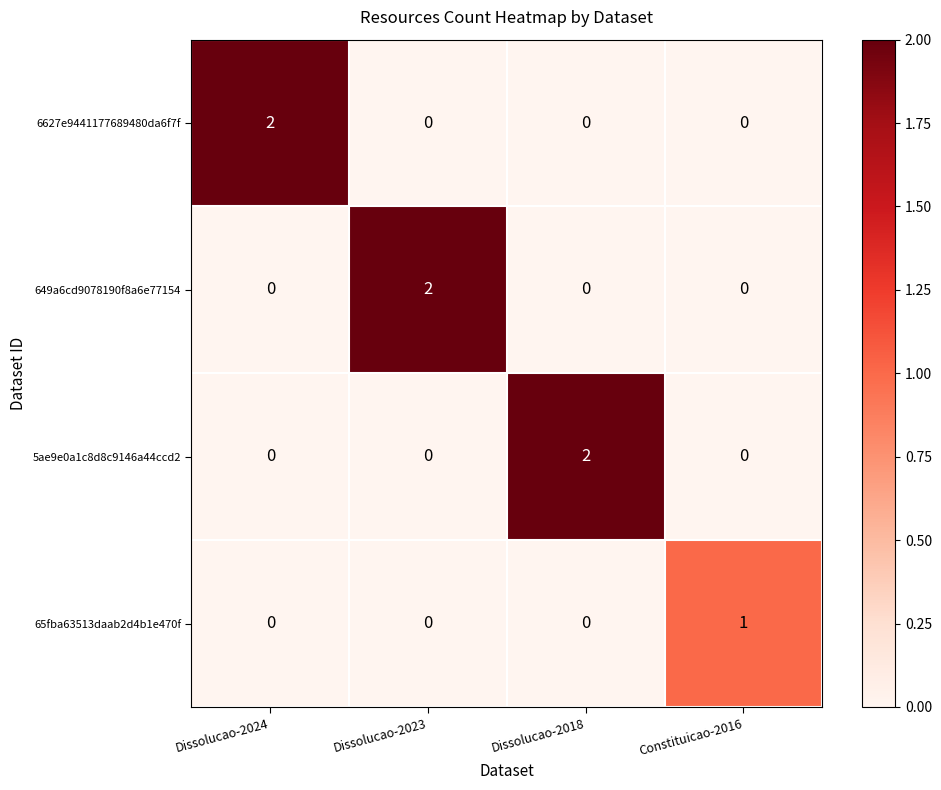

At how many categories does at least one series exceed 0?

4